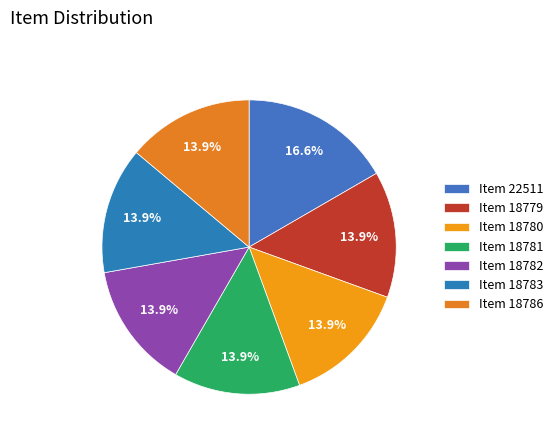

Combined, do Item 18781 and Item 22511 account for over 50%?

No